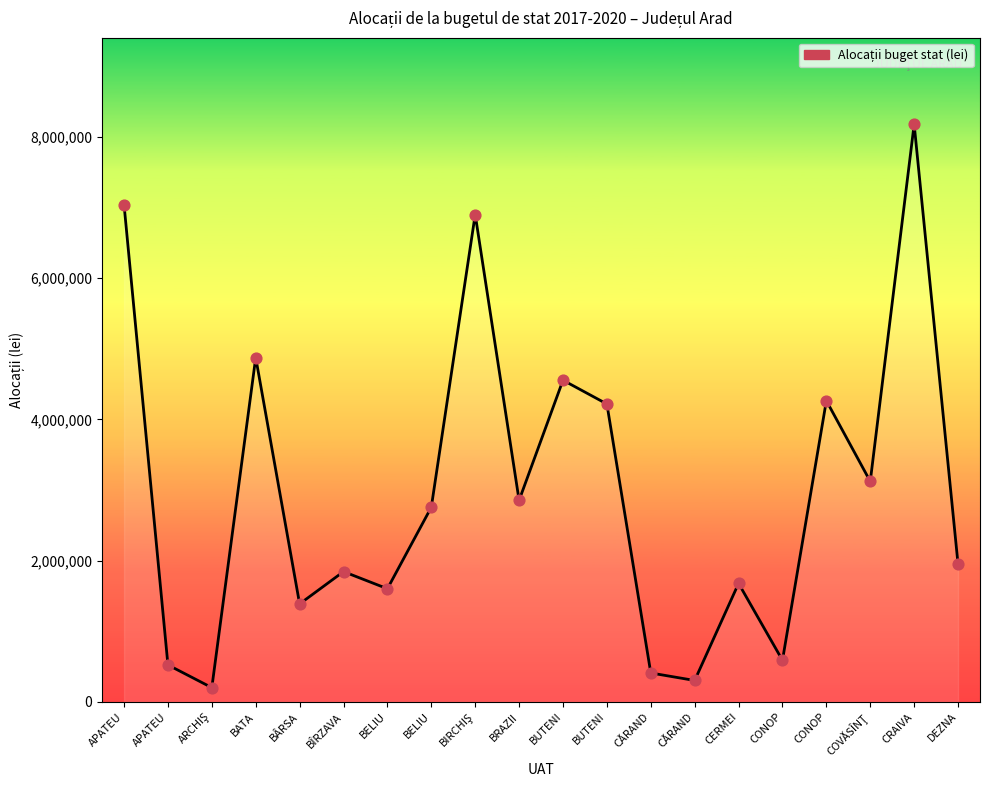

What is the change in value from APATEU to BÎRZAVA?

-5196135.0